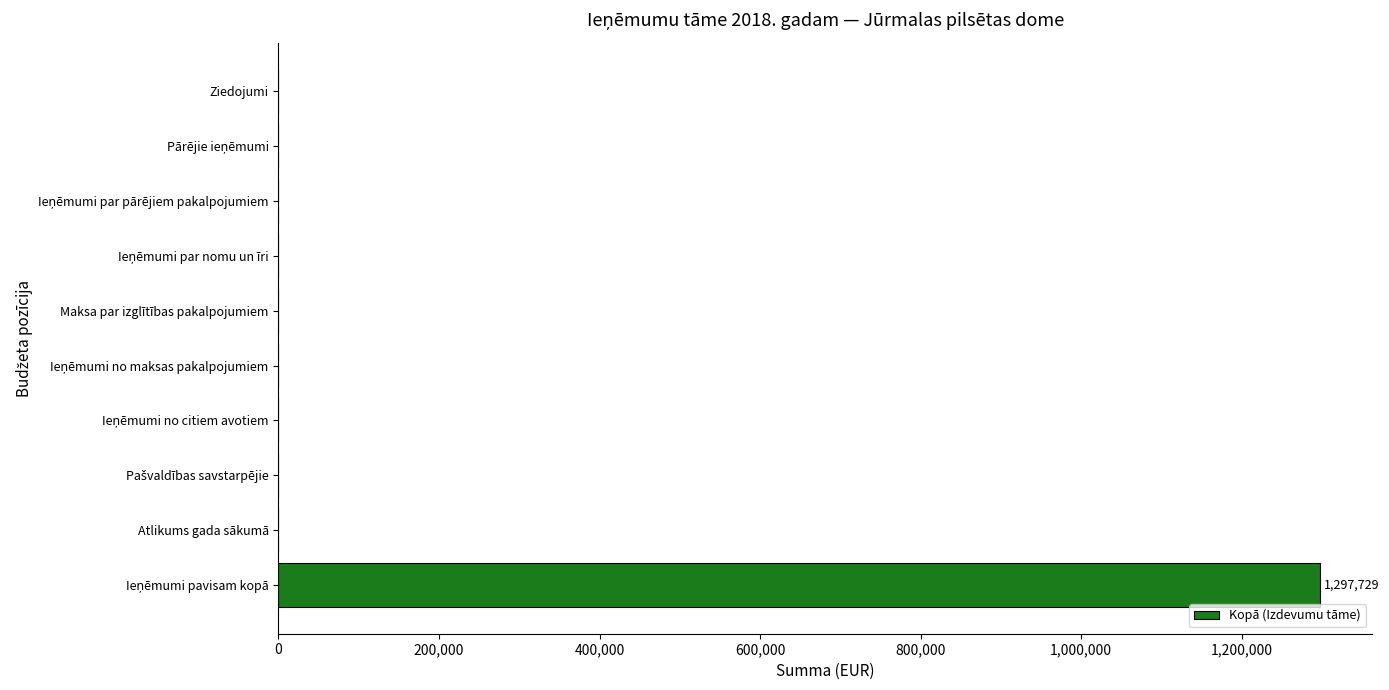

The value at Ziedojumi is 695485. True or false?

False